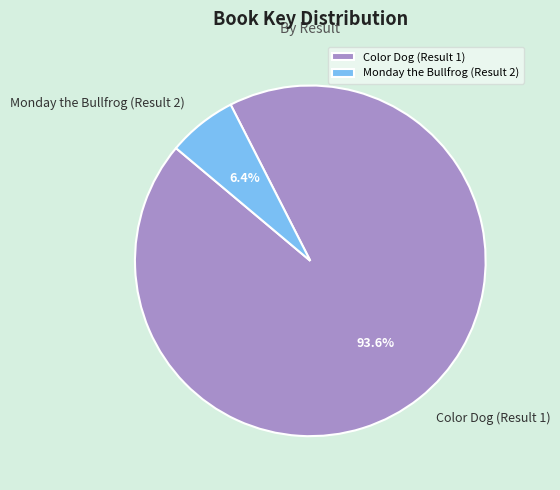

To the nearest percent, what portion does Color Dog (Result 1) represent?

94%